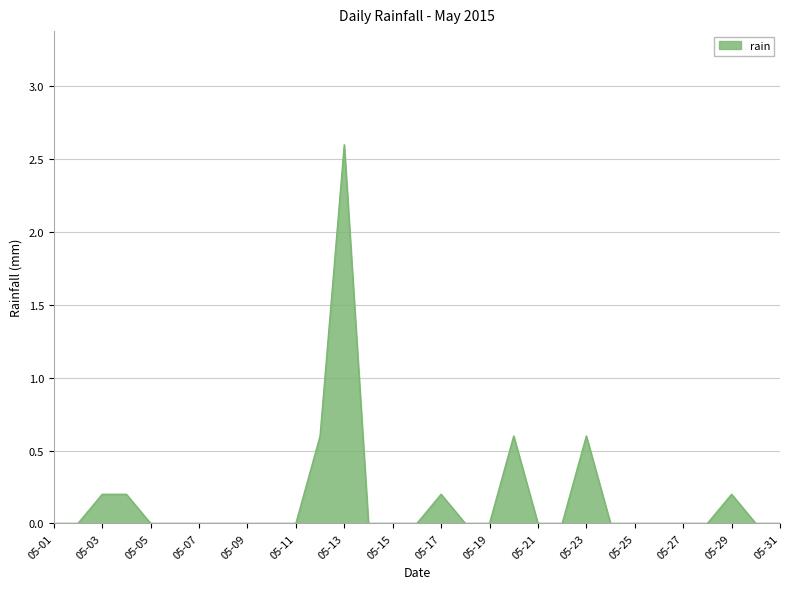

What is the difference between the maximum and minimum values?

2.6